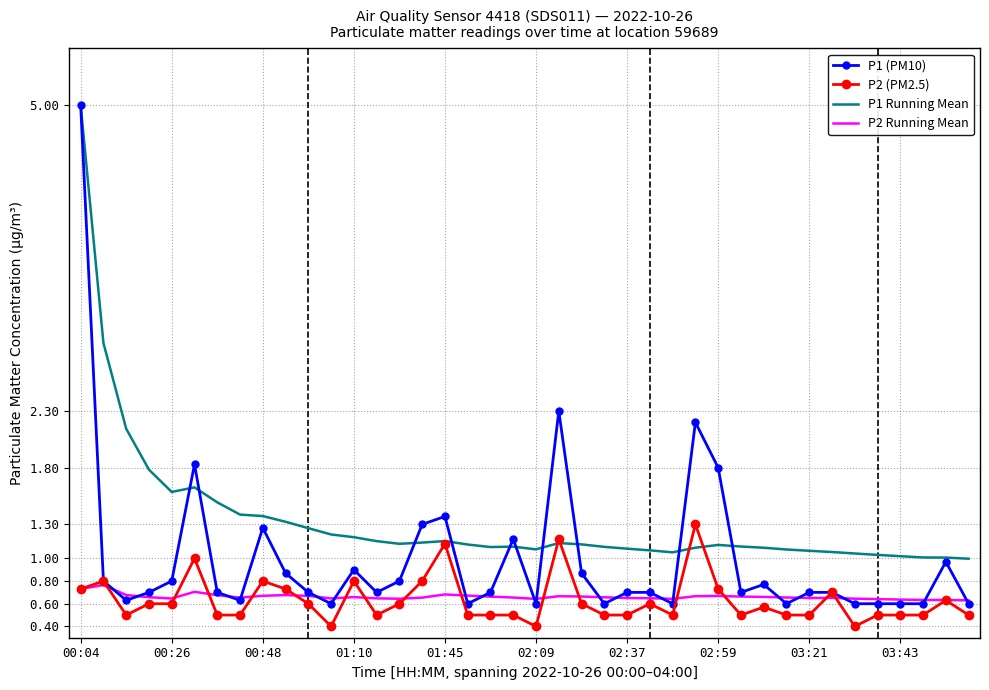

Which series has the widest spread of values?

P1 (PM10)